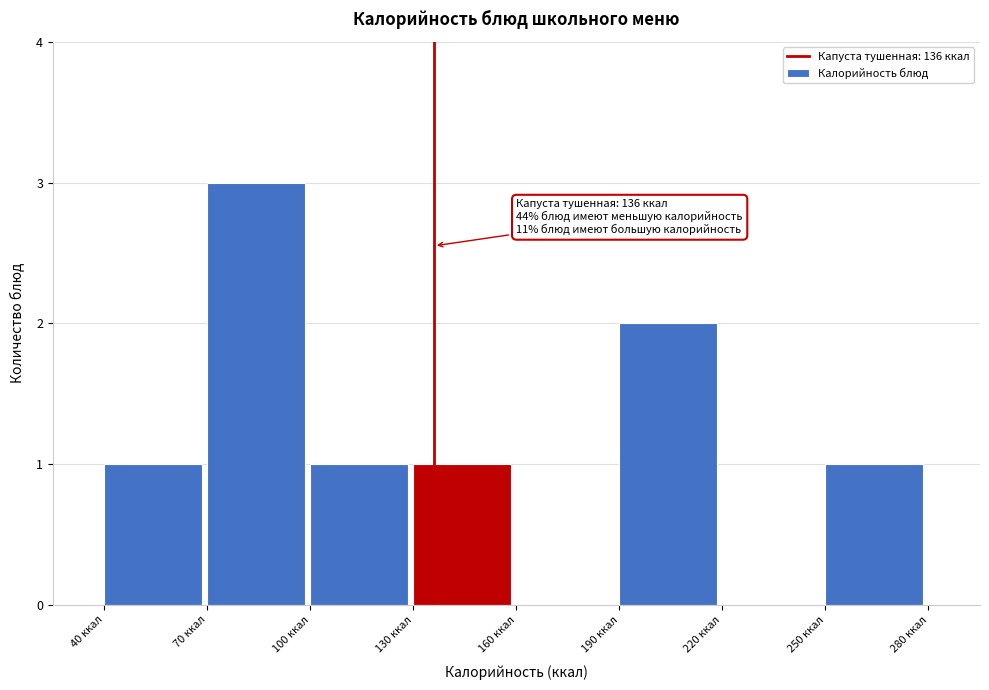

Which range on the x-axis has the tallest bar?

70 to 100